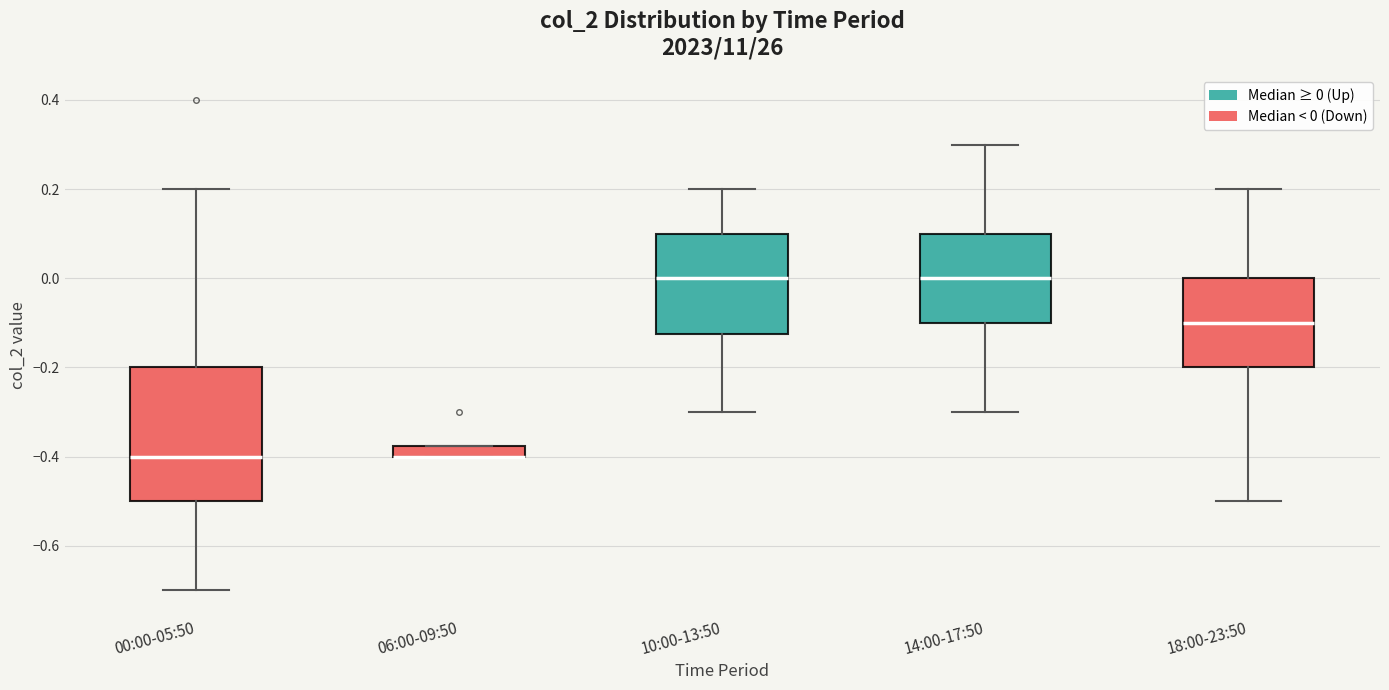

Comparing the boxes themselves (not the whiskers), which one is the tallest?

00:00-05:50